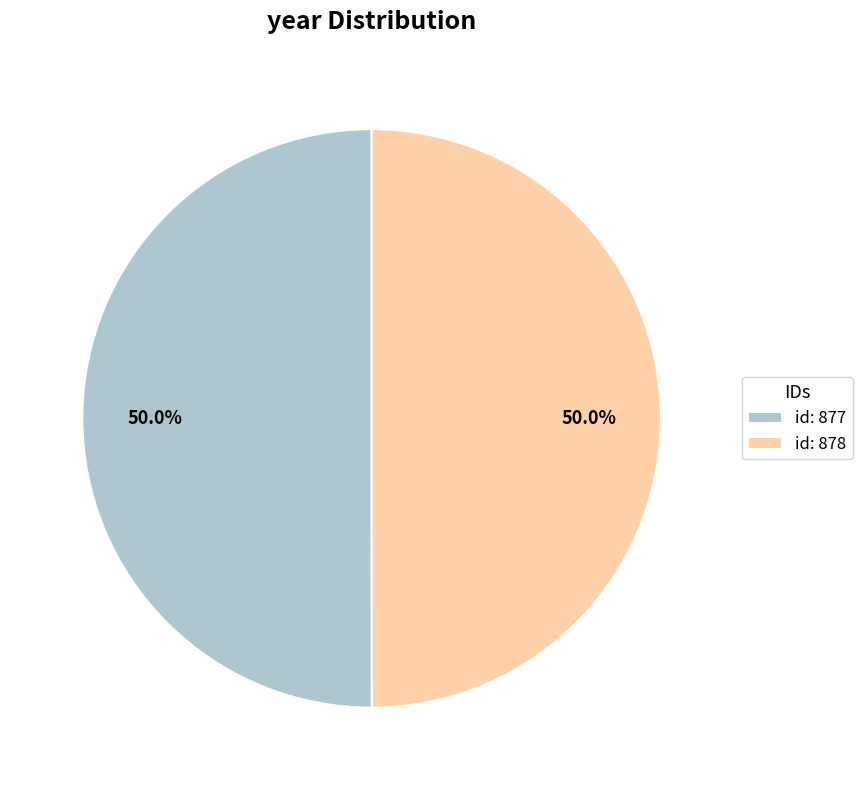

Approximately how many times larger is the value at id: 878 compared to id: 877?

1.0